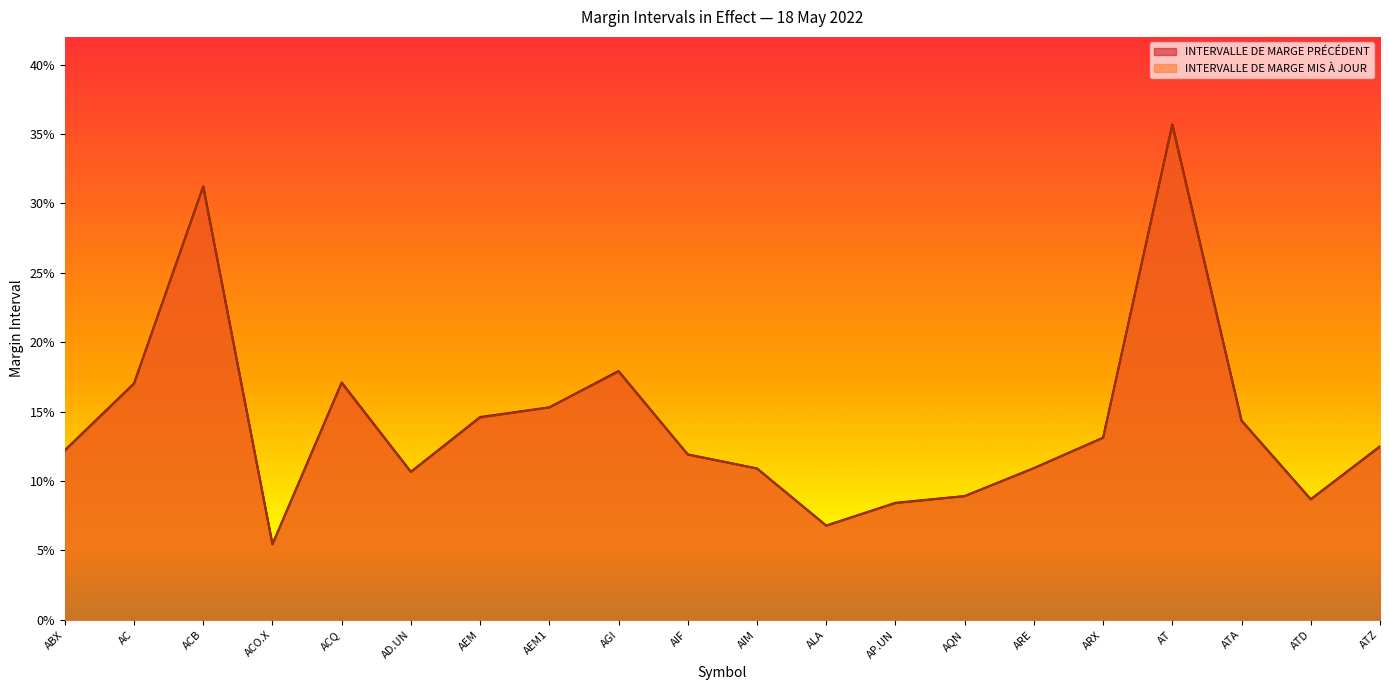

Rank the series by their average value, from lowest to highest.

INTERVALLE DE MARGE MIS À JOUR, INTERVALLE DE MARGE PRÉCÉDENT